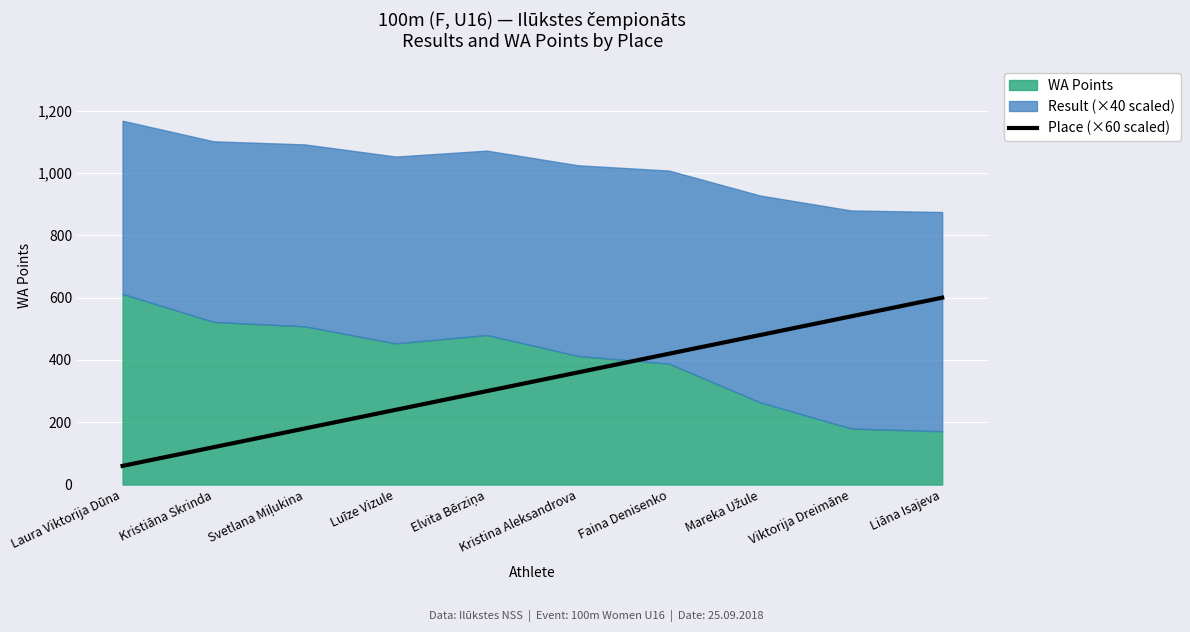

At which category does the chart reach its minimum across all series?

Laura Viktorija Dūna